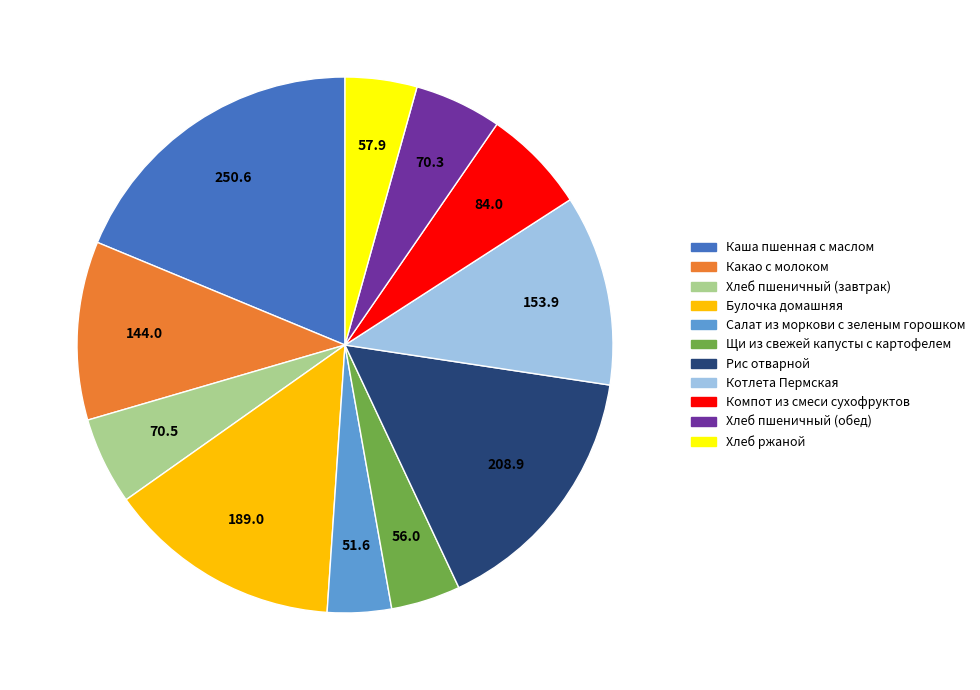

How many slices are in this pie chart?

11